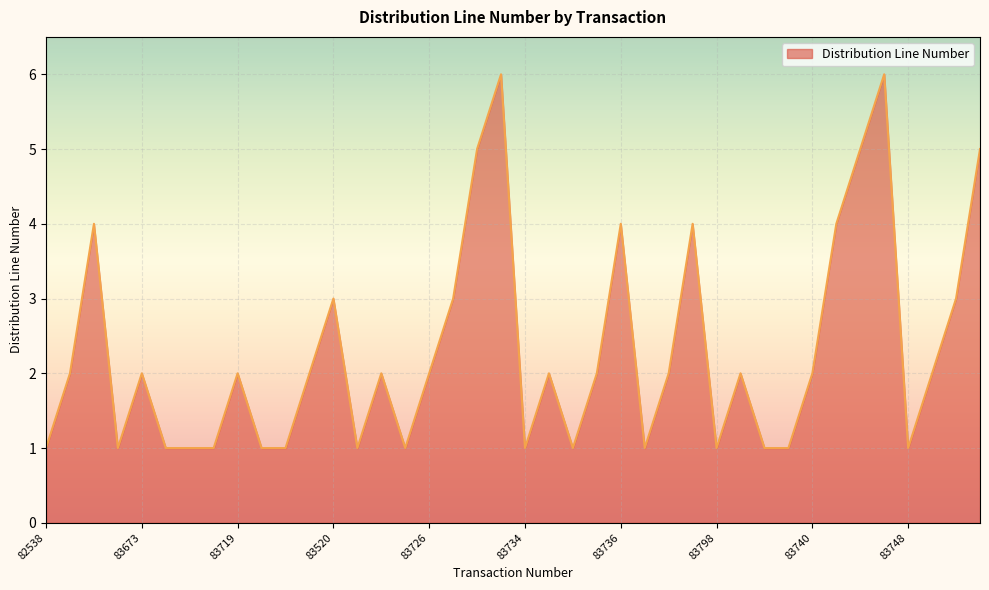

How many values are between 1 and 3?

31